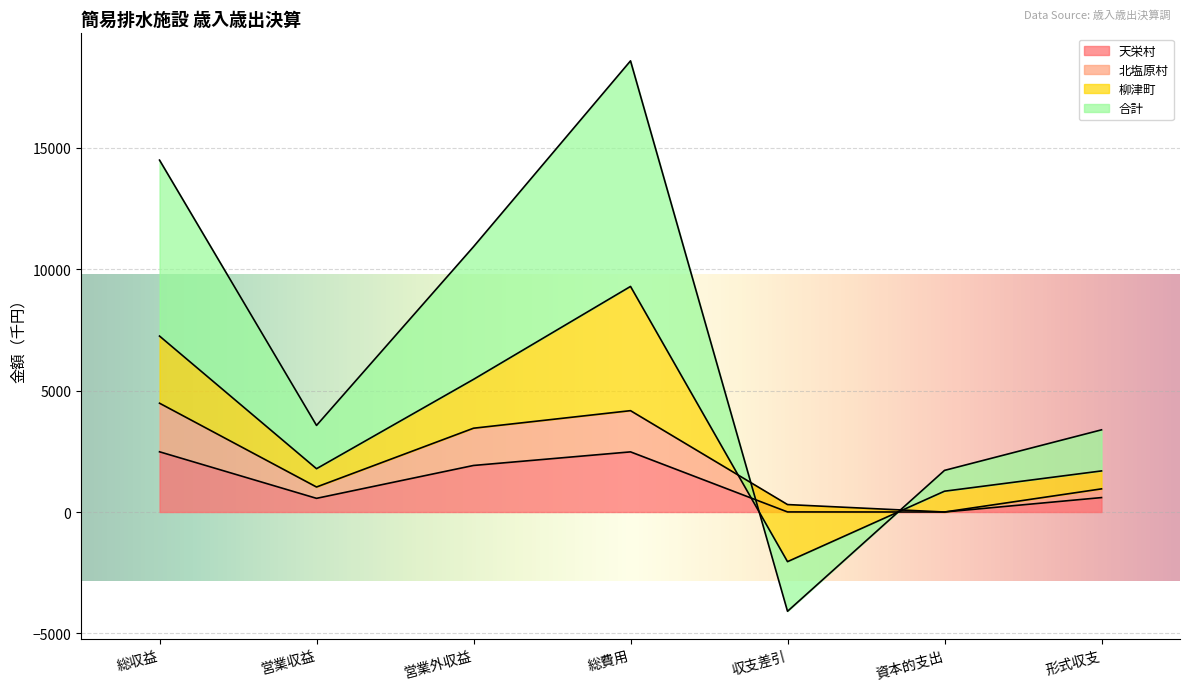

True or false: 北塩原村 has a value of 0 at 資本的支出.

True